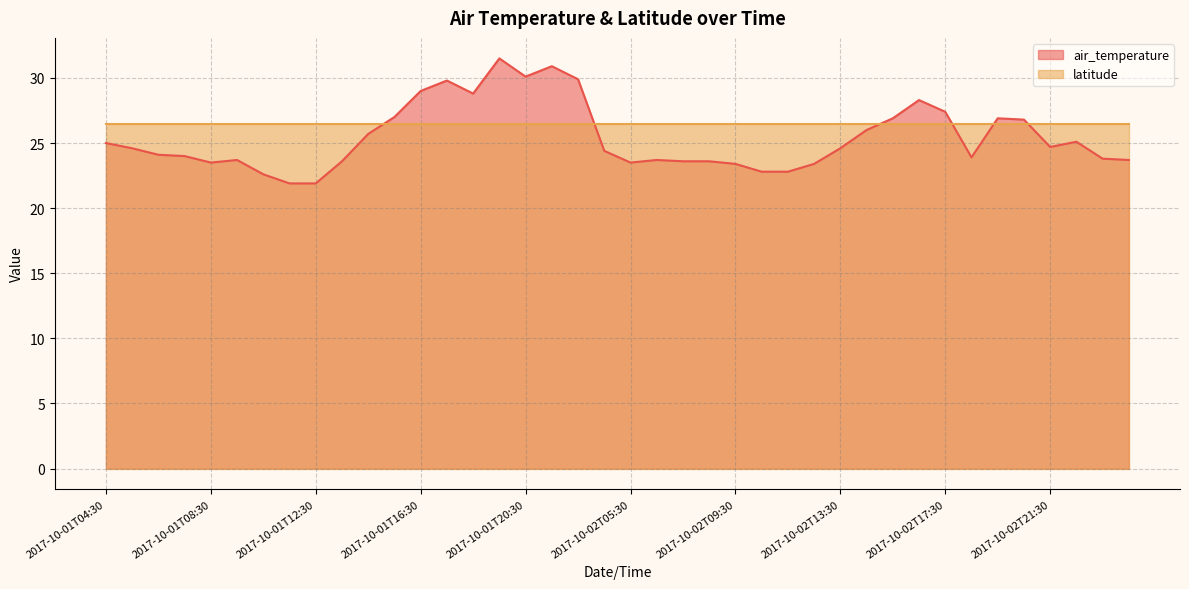

How many categories are shown in the chart?

40